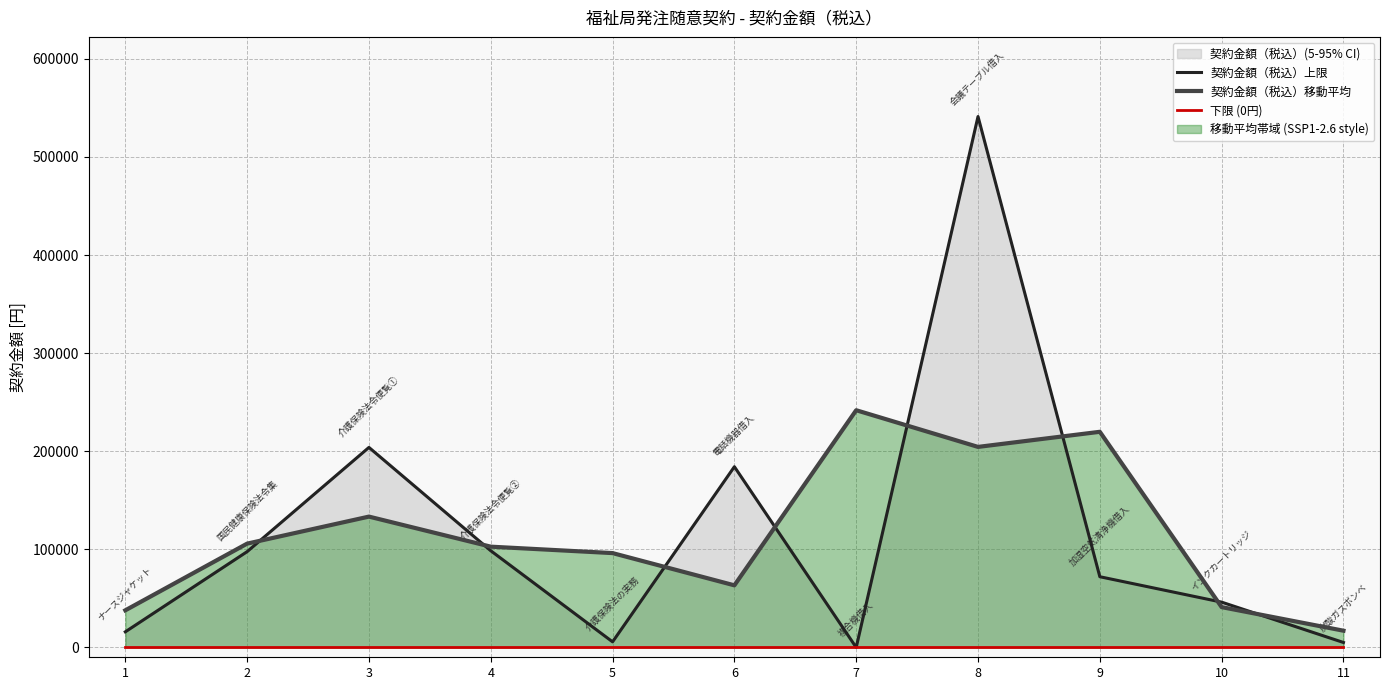

How many interior local valleys does the 契約金額（税込）移動平均 series have?

2